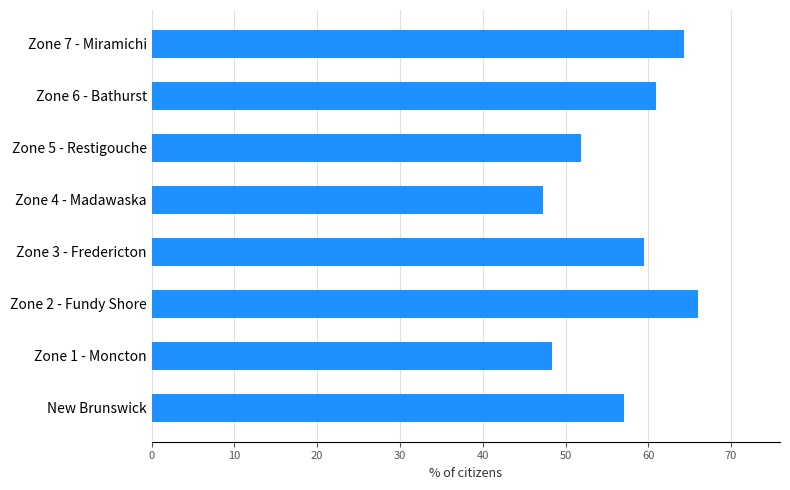

At which label is the value closest to 56?

New Brunswick